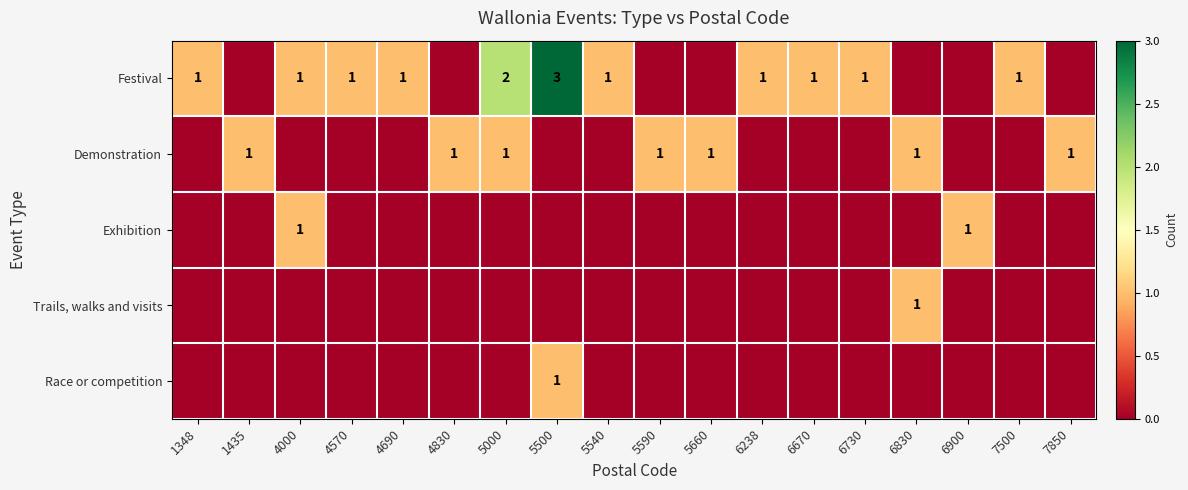

Which category has the lowest value across all series?

1435